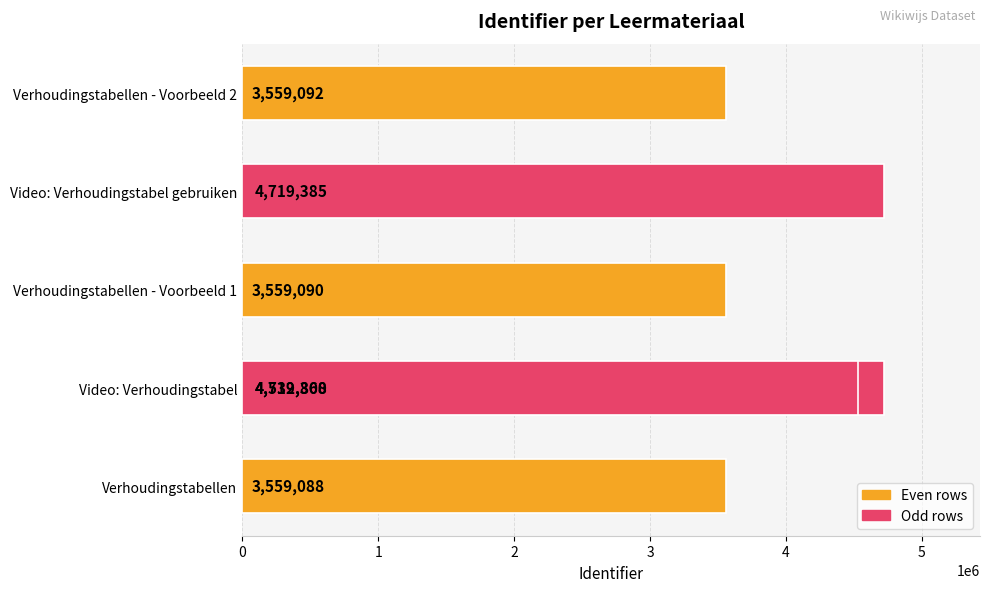

What is the value of the 3rd bar from the left?

3559090